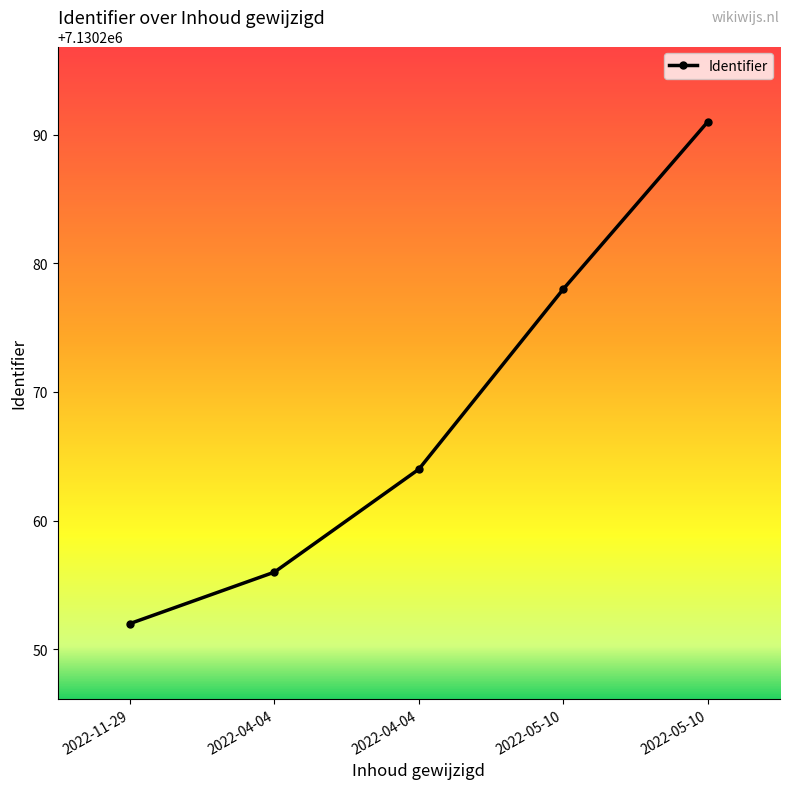

How many categories are shown in the chart?

5